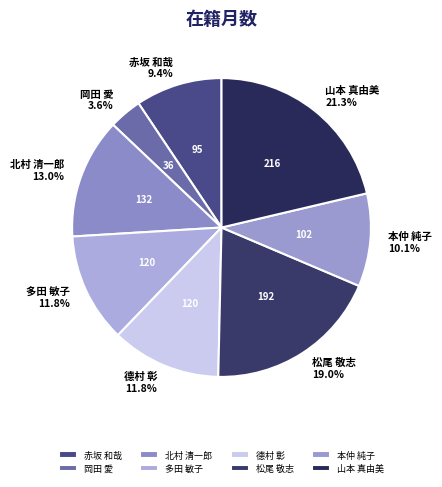

To the nearest percent, what is the combined percentage of 岡田 愛 and 德村 彰?

15%